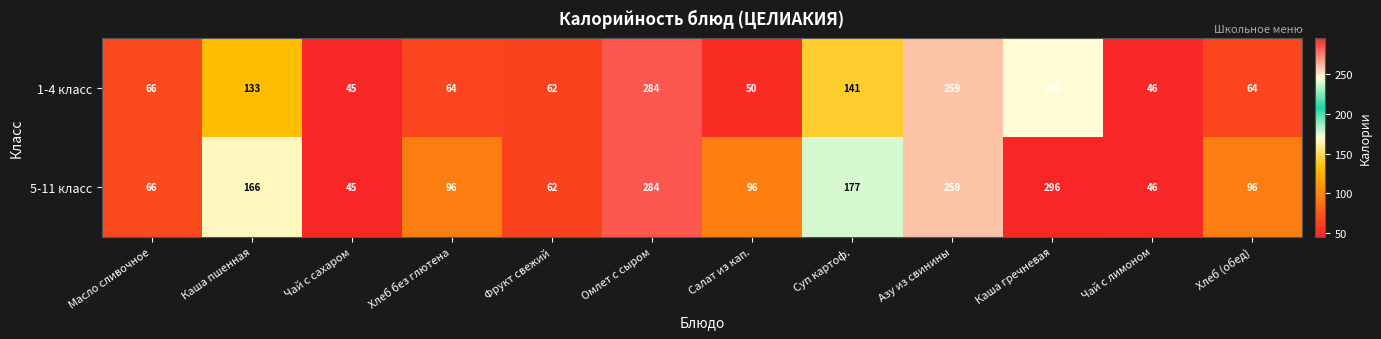

Rank the series by their maximum value, from highest to lowest.

5-11 класс, 1-4 класс